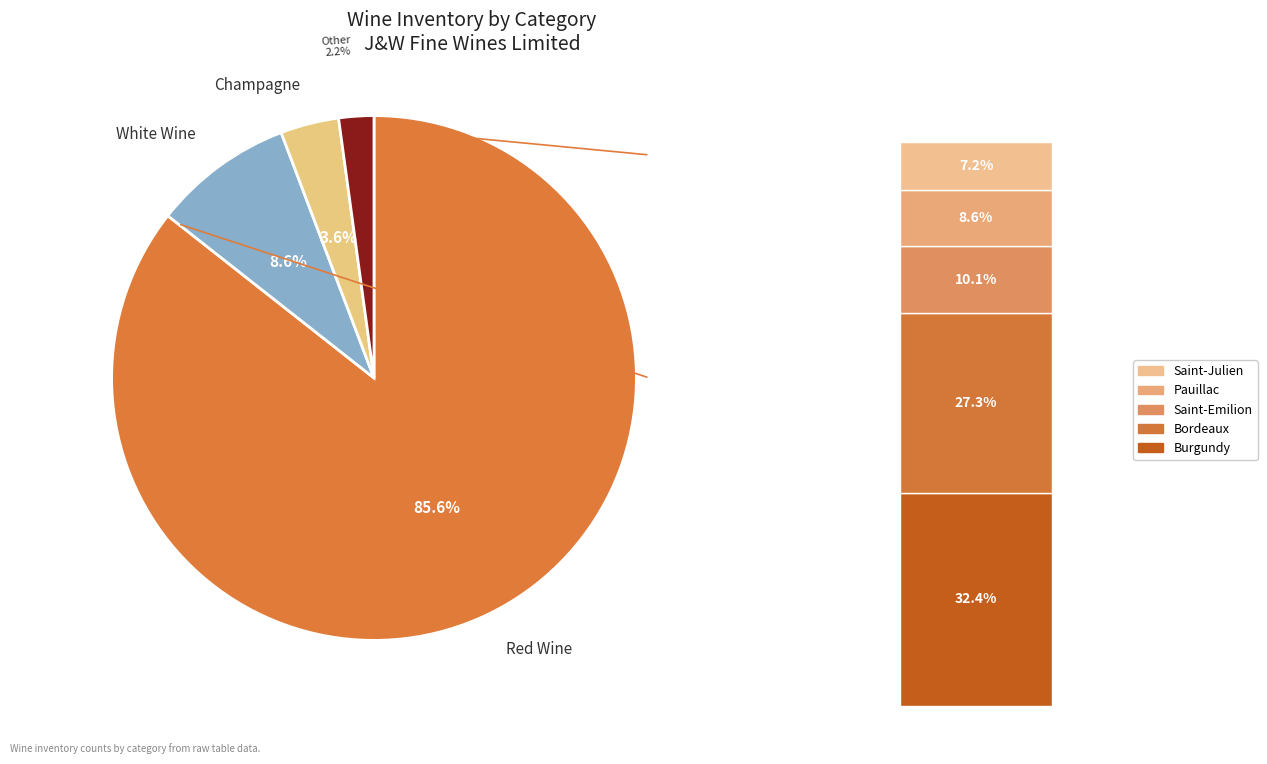

What percentage is the Other slice, to the nearest percent?

2%